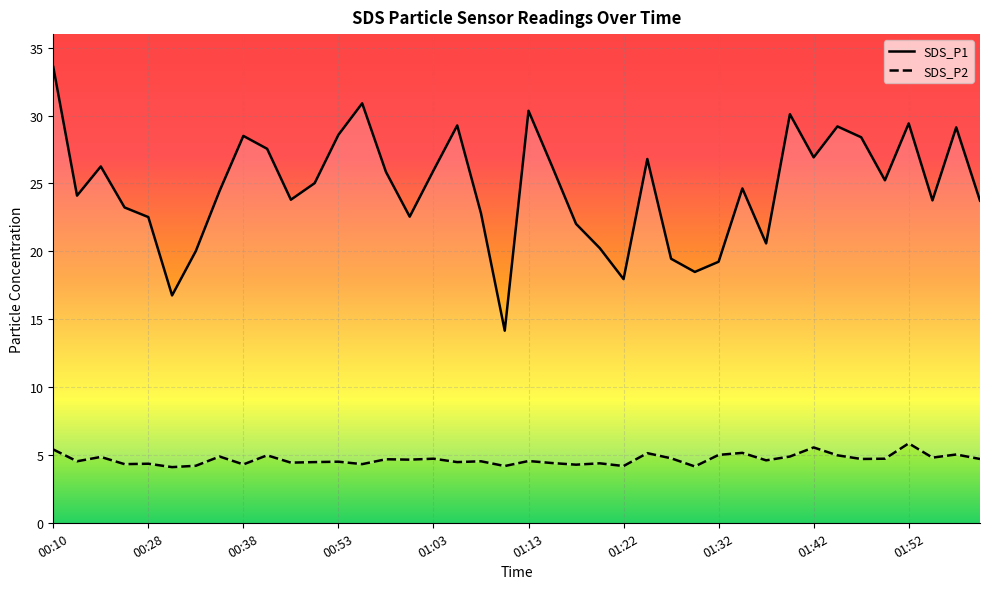

What is the sum of the SDS_P2 values at 01:54 and 01:22?

9.0